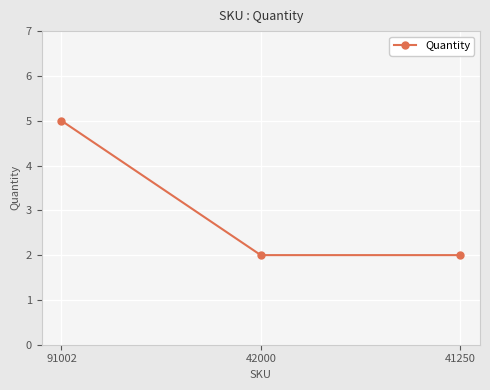

Which has a higher value, 42000 or 91002?

91002